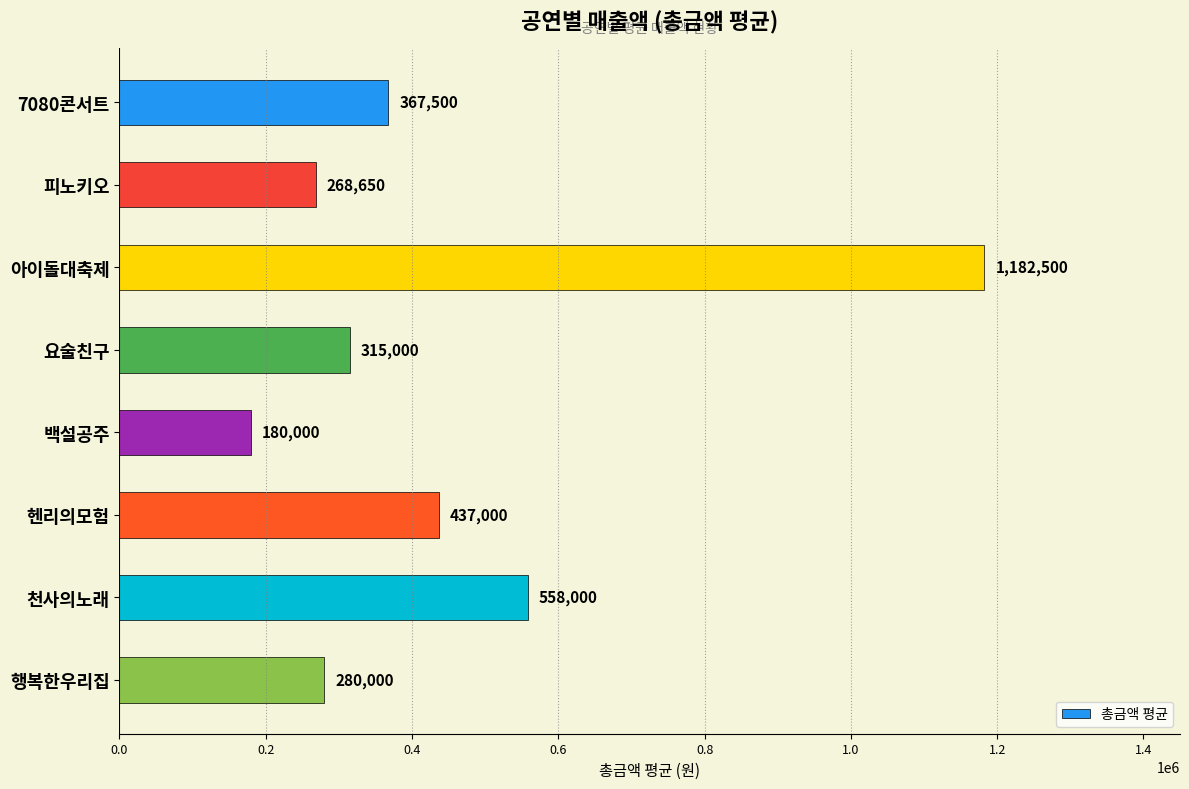

Does the chart contain stacked bars?

No